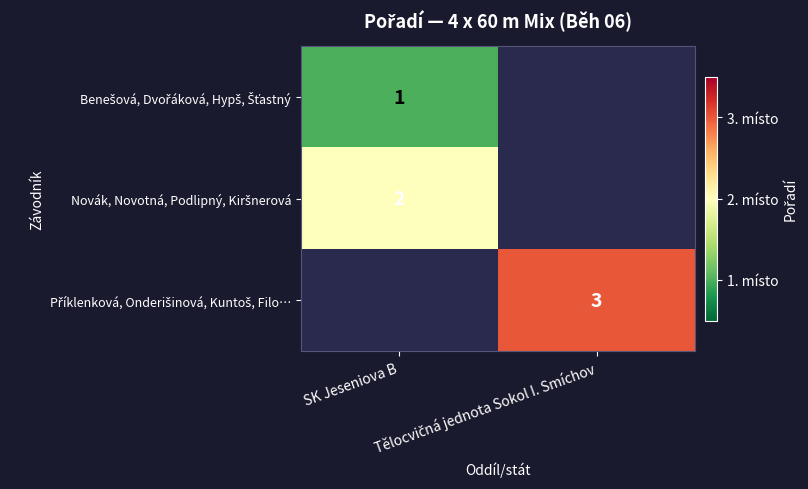

Rank the categories by Benešová, Dvořáková, Hypš, Šťastný value from lowest to highest.

SK Jeseniova B, Tělocvičná jednota Sokol I. Smíchov